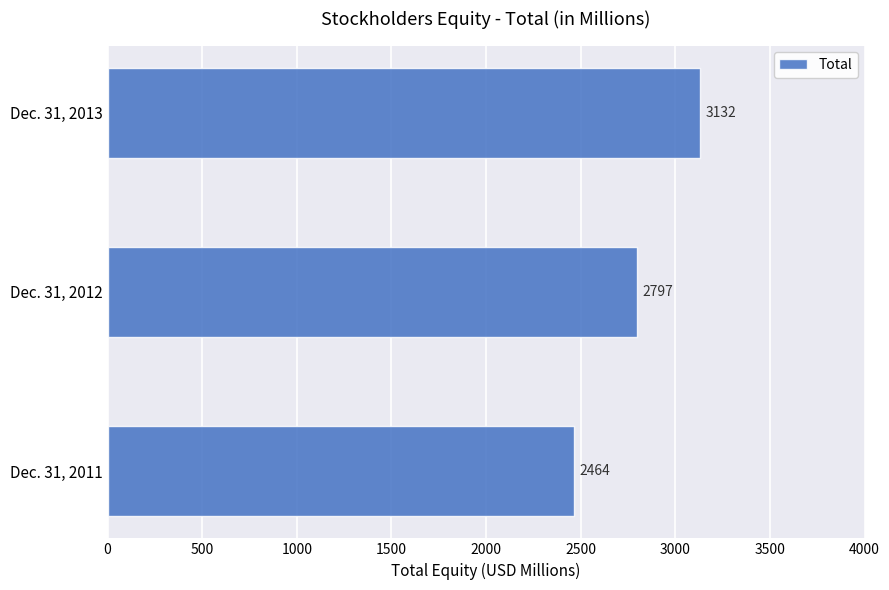

Reading top to bottom, extract all data points from this chart.

3132	2797	2464